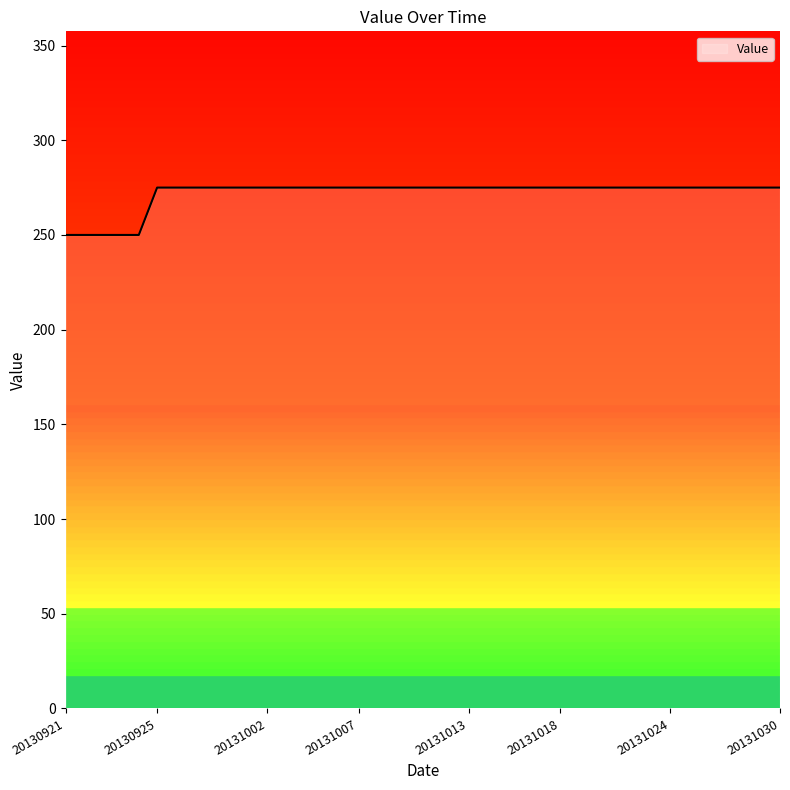

What is the smallest value displayed?

250